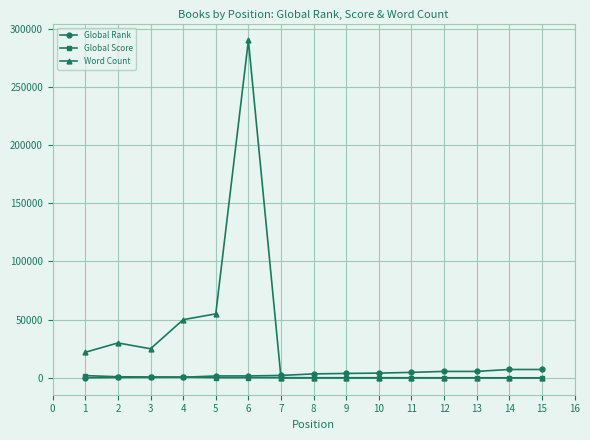

Which series has the largest range (max minus min)?

Word Count